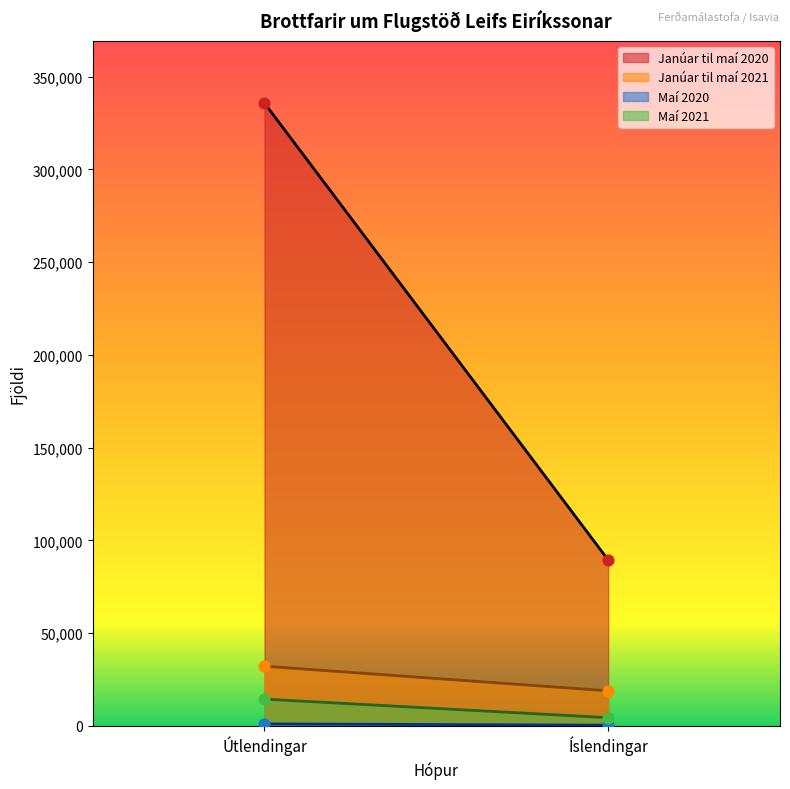

What is the total value across all series at Útlendingar?

383321